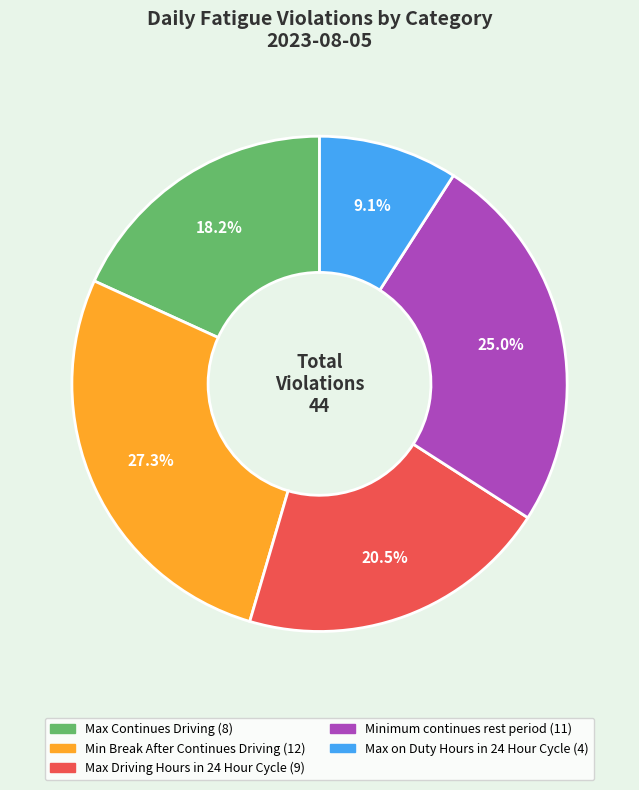

What is the largest slice in the pie chart?

Min Break After Continues Driving